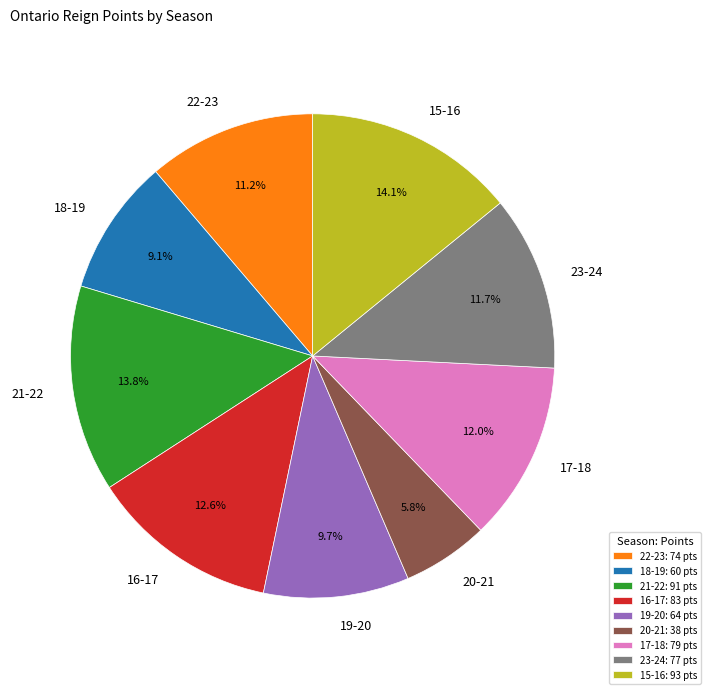

What is the ratio of the value at 15-16 to the value at 17-18?

1.2